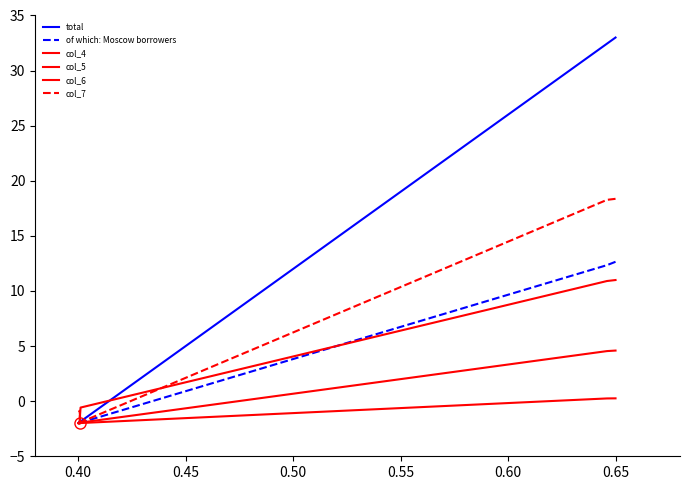

List the series in order of their peak value, lowest first.

col_6, col_5, col_4, of which: Moscow borrowers, col_7, total